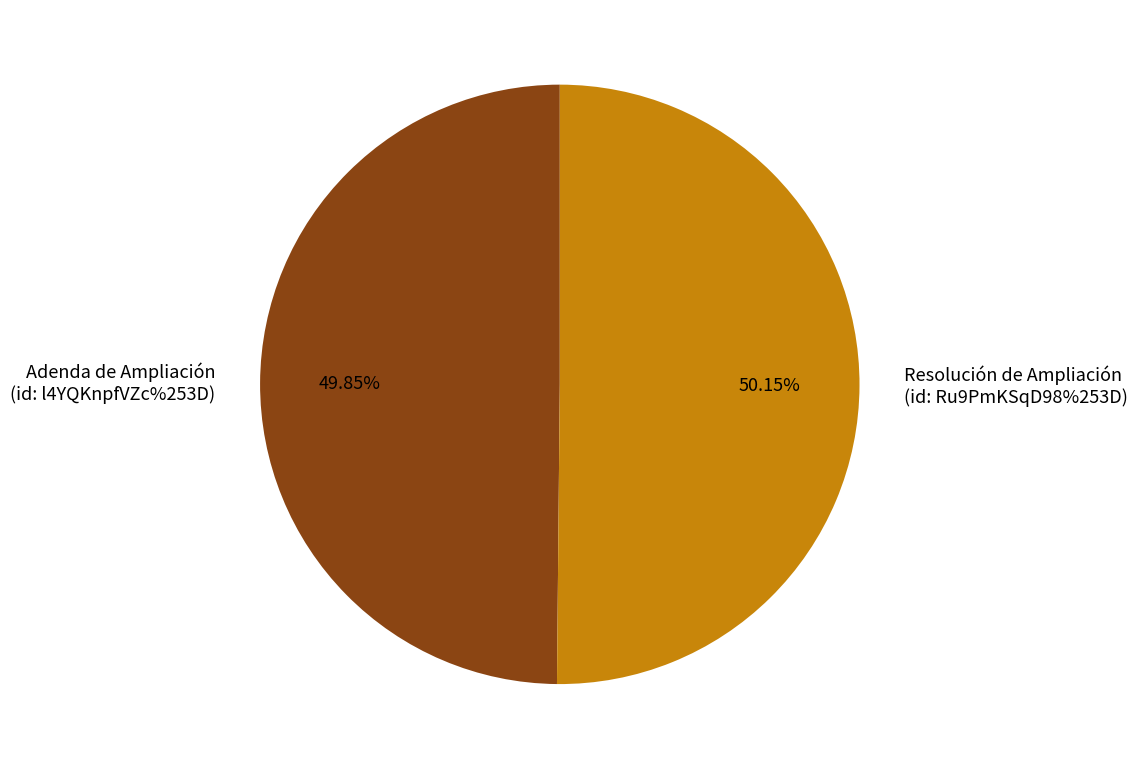

To the nearest percent, what is the combined percentage of Adenda de Ampliación
(id: l4YQKnpfVZc%253D) and Resolución de Ampliación
(id: Ru9PmKSqD98%253D)?

100%